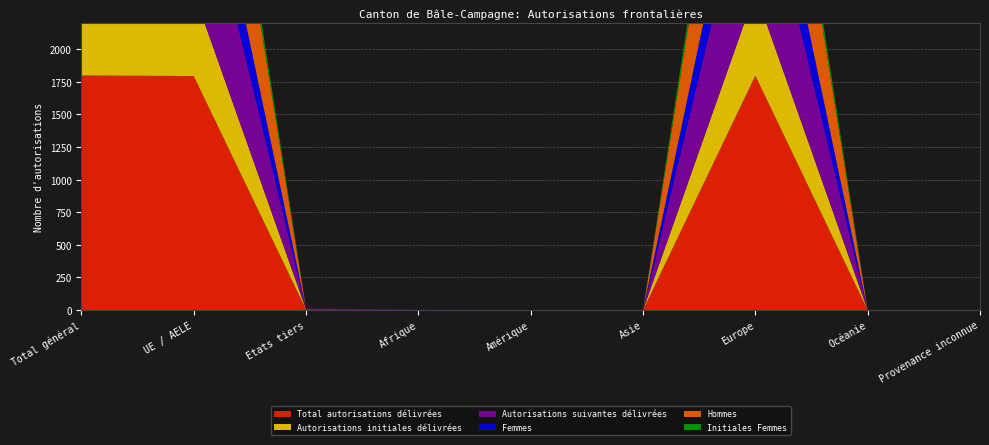

Reading right to left, what are all the values shown in this chart?

Total autorisations délivrées: Provenance inconnue=0	Océanie=0	Europe=1798	Asie=0	Amérique=0	Afrique=1	Etats tiers=4	UE / AELE=1795	Total général=1799
Autorisations initiales délivrées: Provenance inconnue=0	Océanie=0	Europe=642	Asie=0	Amérique=0	Afrique=0	Etats tiers=1	UE / AELE=641	Total général=642
Autorisations suivantes délivrées: Provenance inconnue=0	Océanie=0	Europe=1156	Asie=0	Amérique=0	Afrique=1	Etats tiers=3	UE / AELE=1154	Total général=1157
Femmes: Provenance inconnue=0	Océanie=0	Europe=507	Asie=0	Amérique=0	Afrique=1	Etats tiers=3	UE / AELE=505	Total général=508
Hommes: Provenance inconnue=0	Océanie=0	Europe=1291	Asie=0	Amérique=0	Afrique=0	Etats tiers=1	UE / AELE=1290	Total général=1291
Initiales Femmes: Provenance inconnue=0	Océanie=0	Europe=168	Asie=0	Amérique=0	Afrique=0	Etats tiers=0	UE / AELE=168	Total général=168